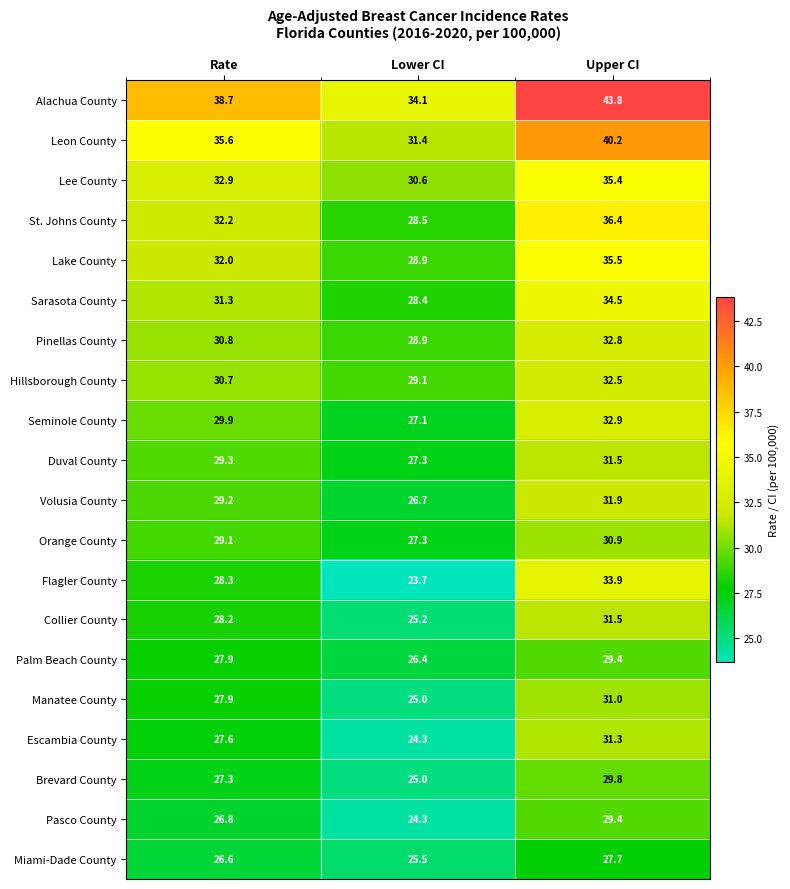

At which label is Hillsborough County closest to 30?

Rate